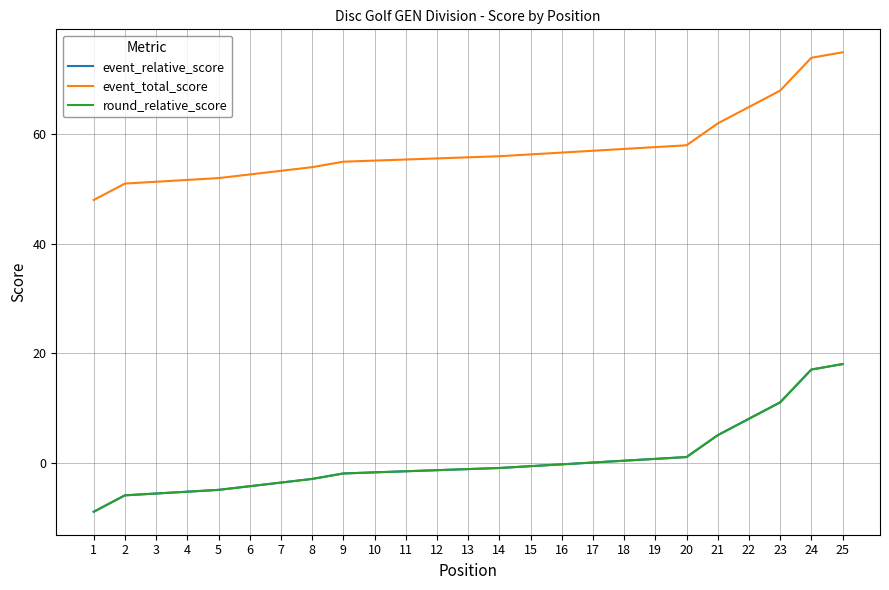

What is the difference between the highest and lowest values at 14?

57